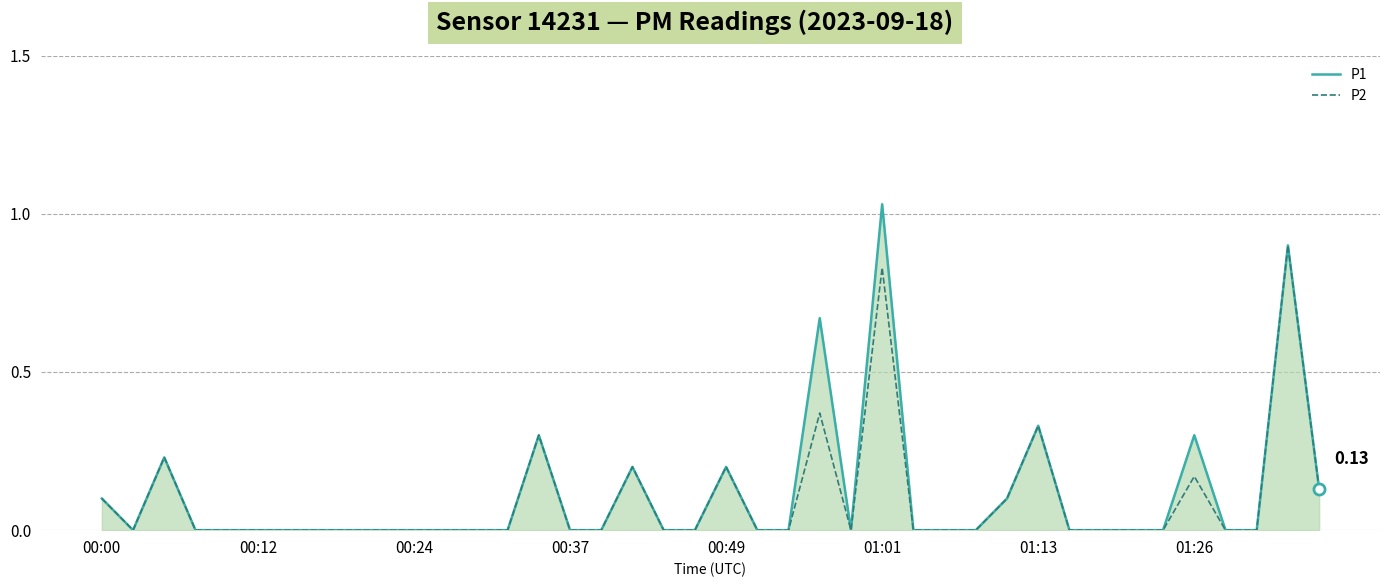

Rank the series by their maximum value, from lowest to highest.

P2, P1